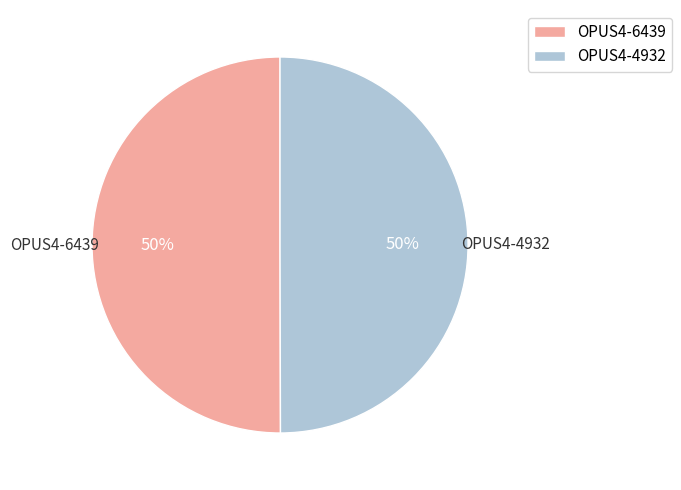

To the nearest percent, what percentage of the pie is OPUS4-6439?

50%